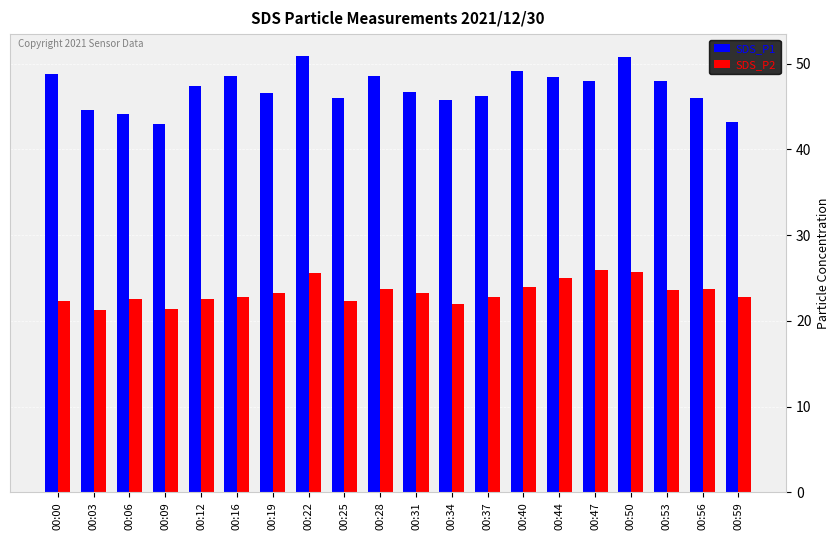

What are all the series names shown in the legend?

SDS_P1, SDS_P2